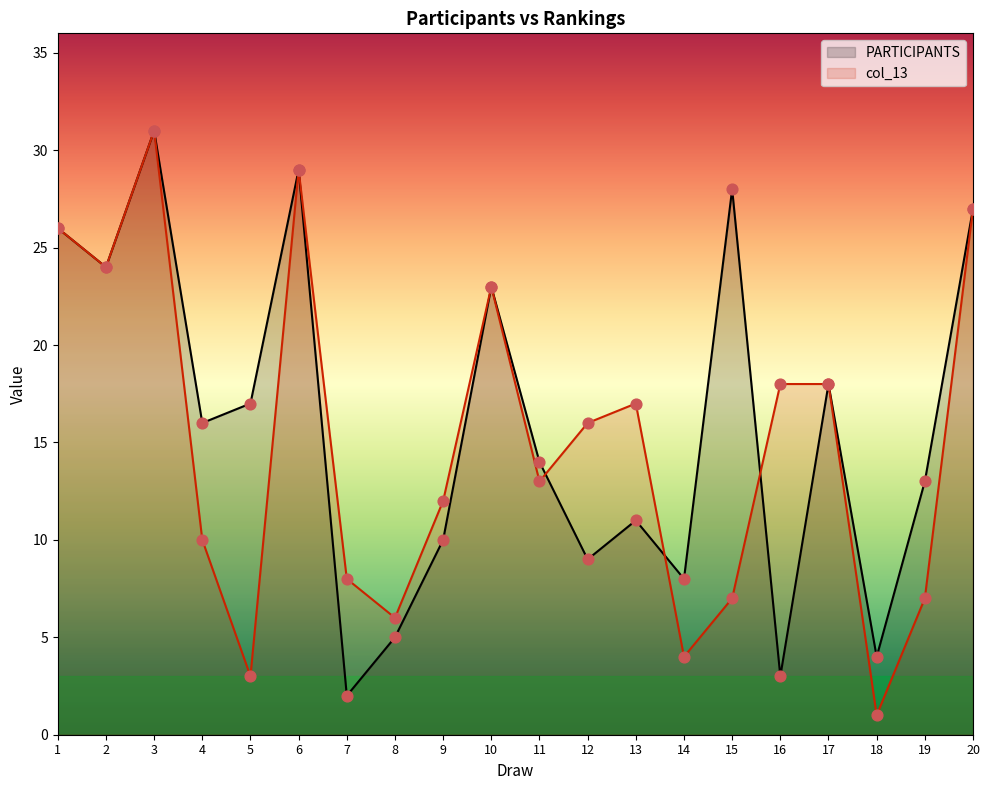

What are all the series names shown in the legend?

PARTICIPANTS, col_13